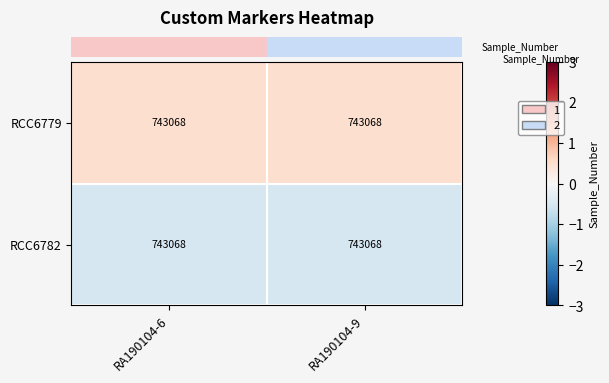

Which category has the highest value across all series?

RA190104-6